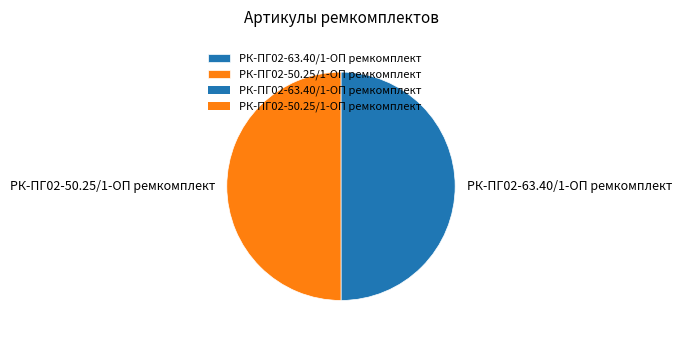

What is the ratio of the value at РК-ПГ02-63.40/1-ОП ремкомплект to the value at РК-ПГ02-50.25/1-ОП ремкомплект?

1.0